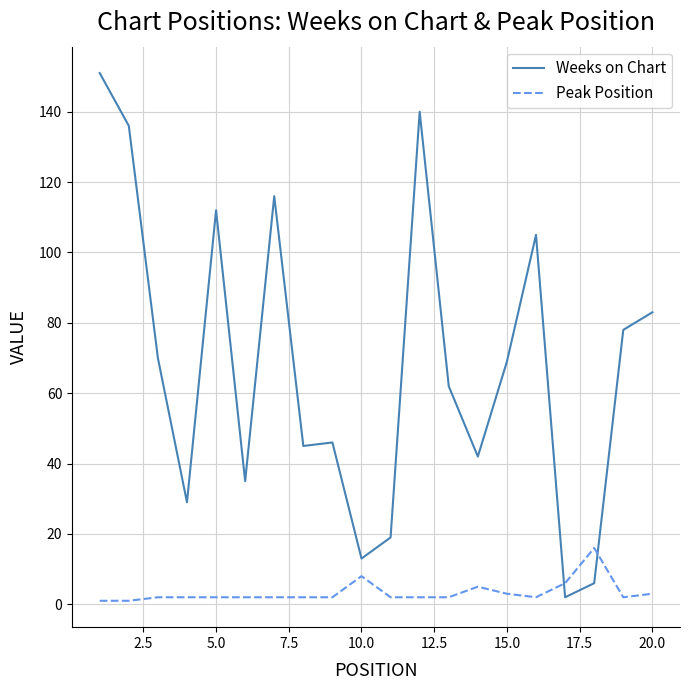

Rank the series by their average value, from highest to lowest.

Weeks on Chart, Peak Position